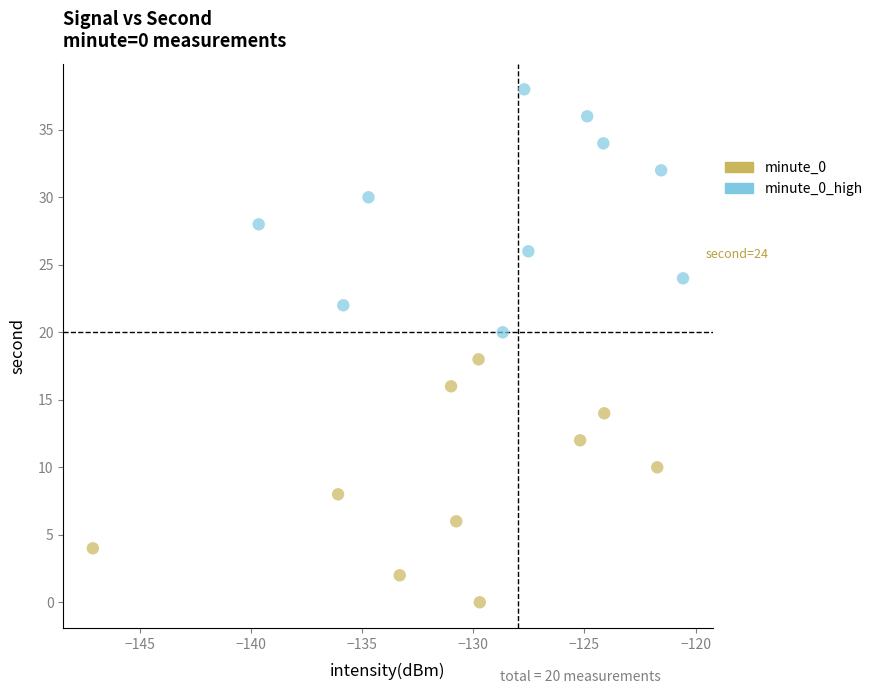

Which series reaches the minimum Y coordinate?

minute_0